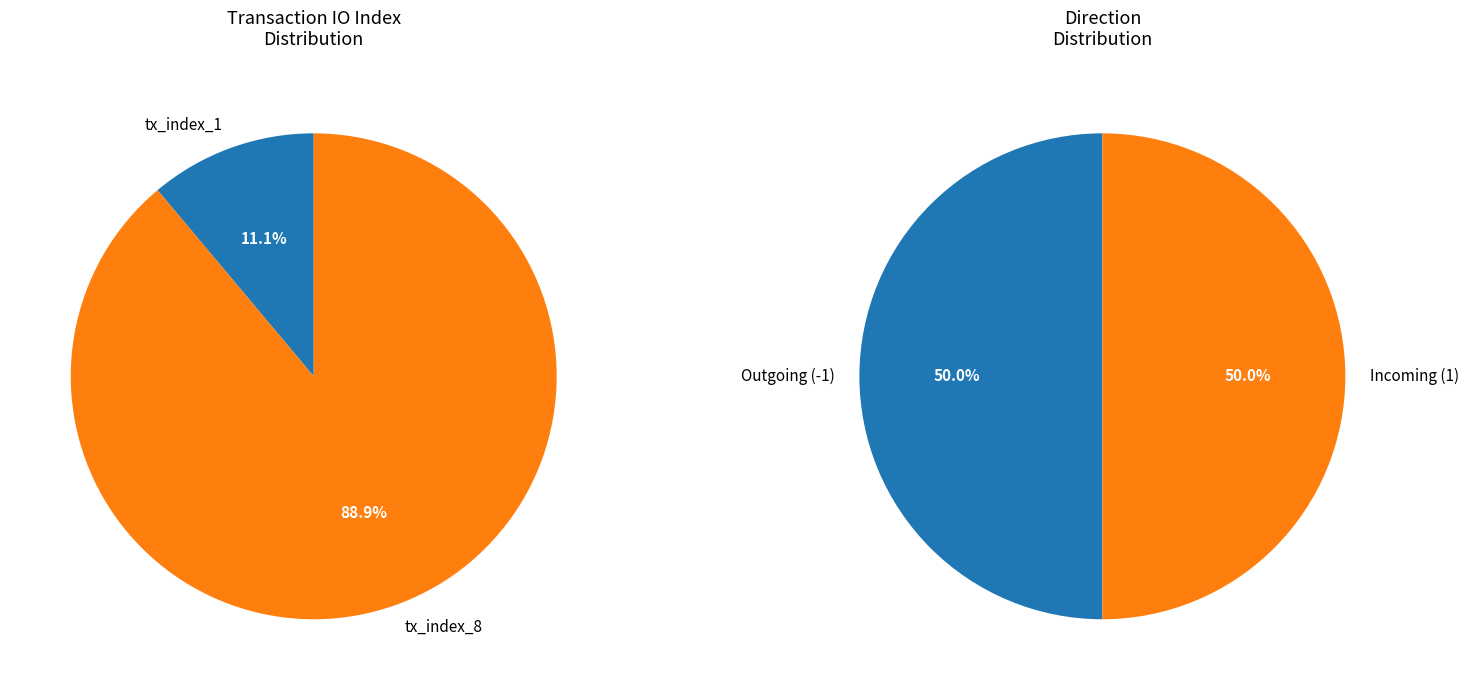

Is it true that tx_index_1 is 11% of the pie?

True